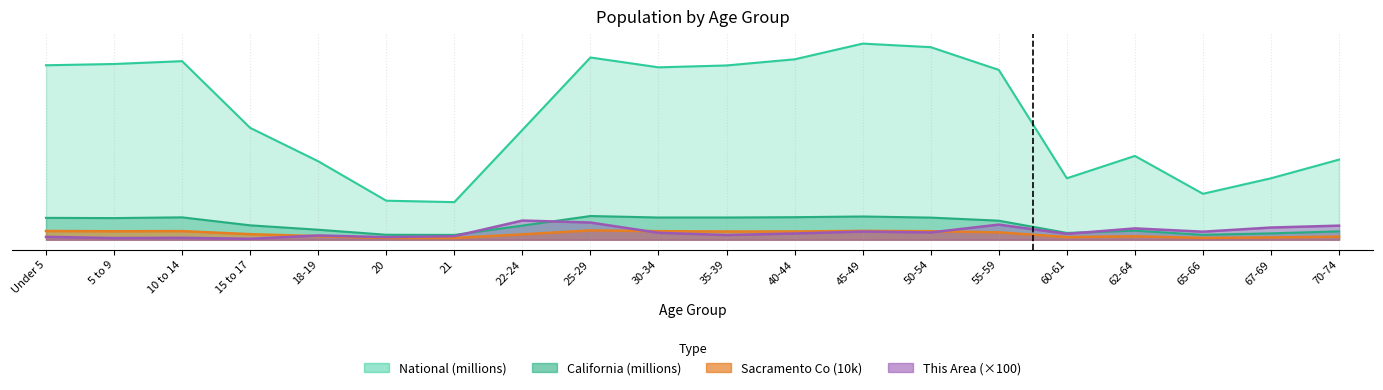

What is the lowest value of the California series?

0.6